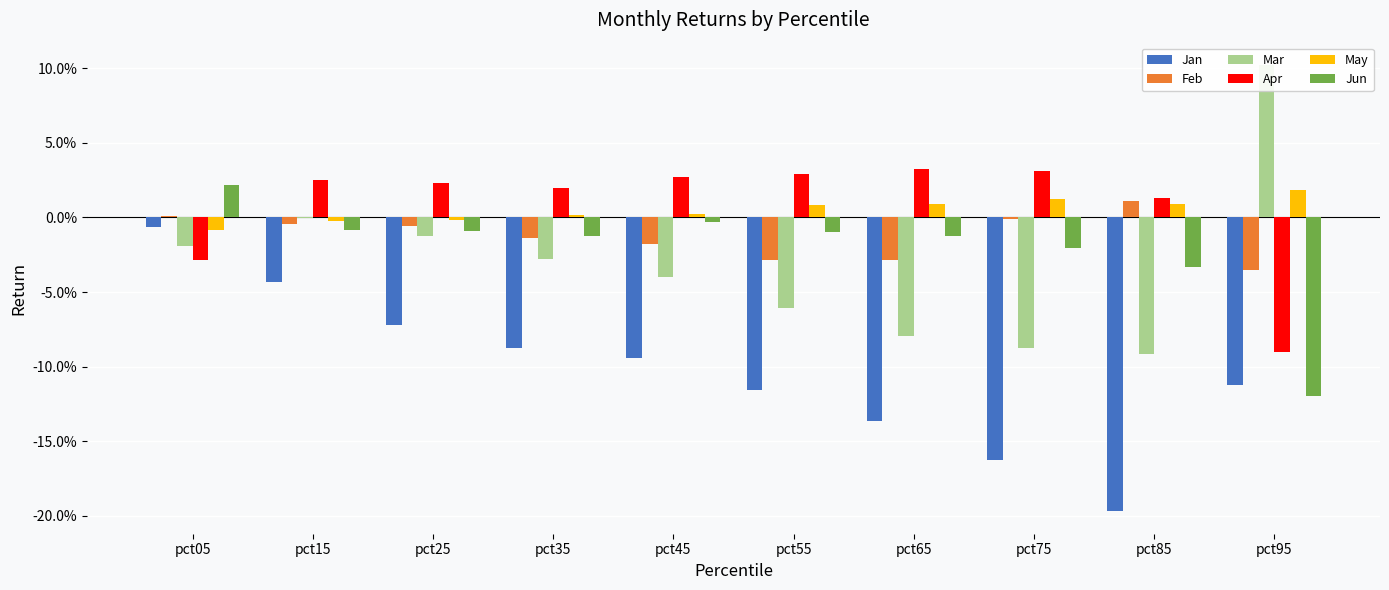

At which label is May closest to 0?

pct25